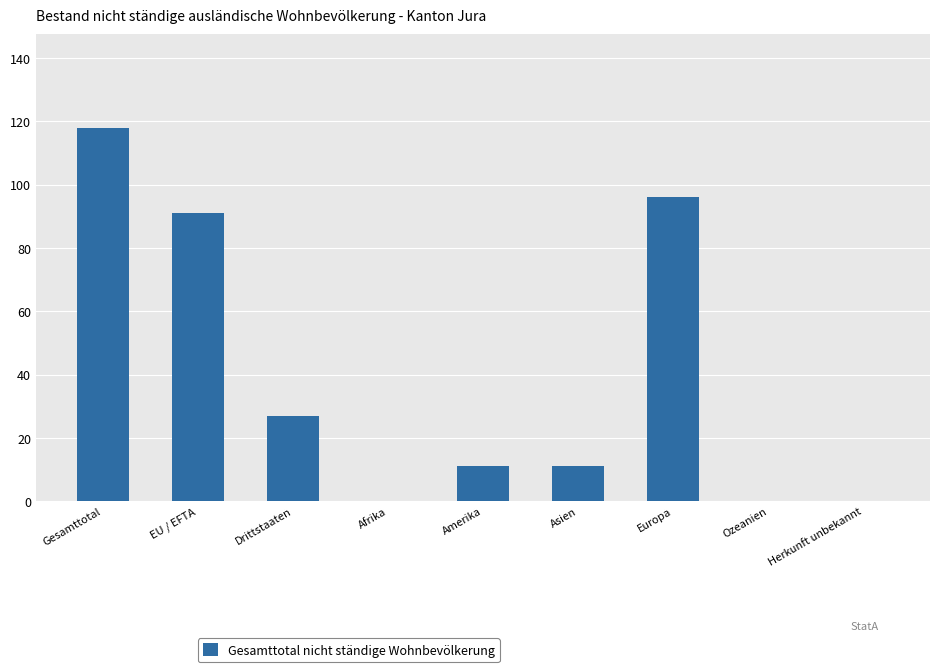

What is the greatest value displayed?

118